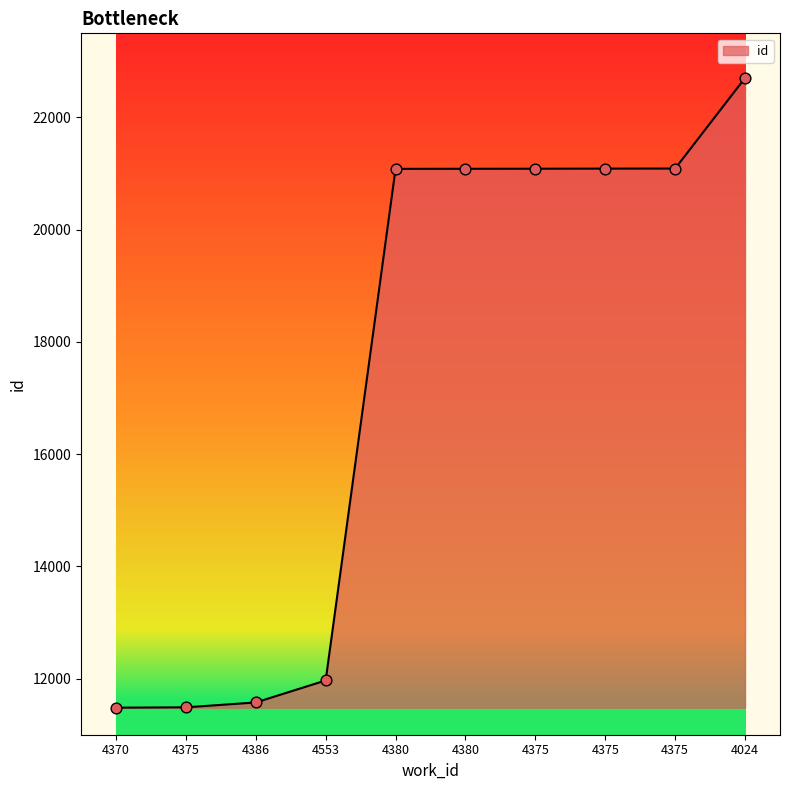

What is the ratio of the value at 4370 to the value at 4386?

1.0